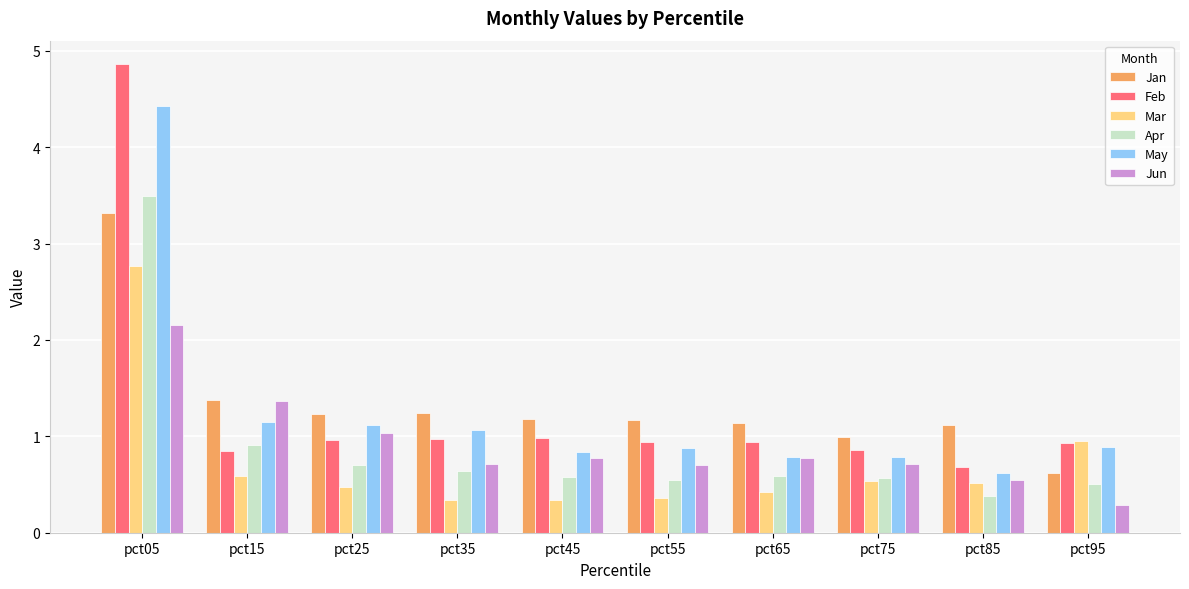

What is the total value across all series at pct55?

4.6